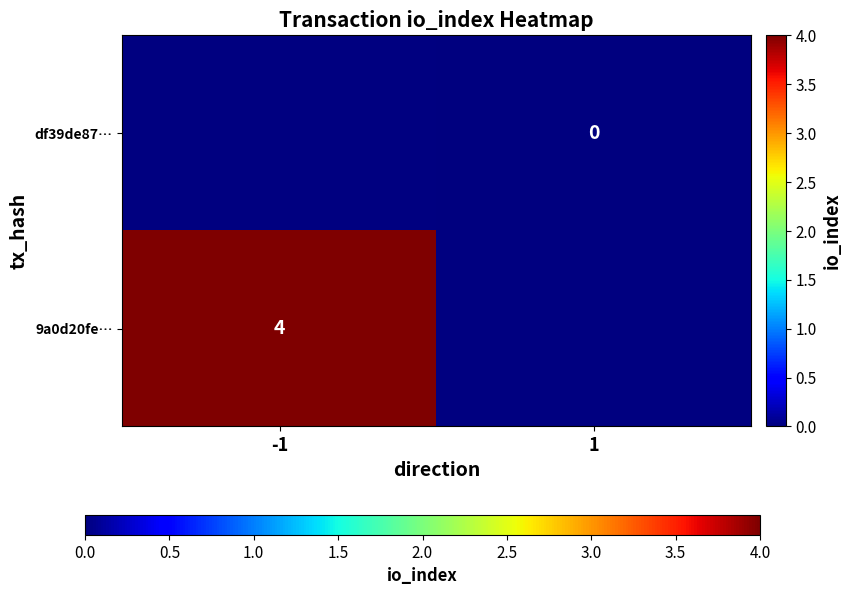

The value of 9a0d20fe… at -1 is 2.7. True or false?

False